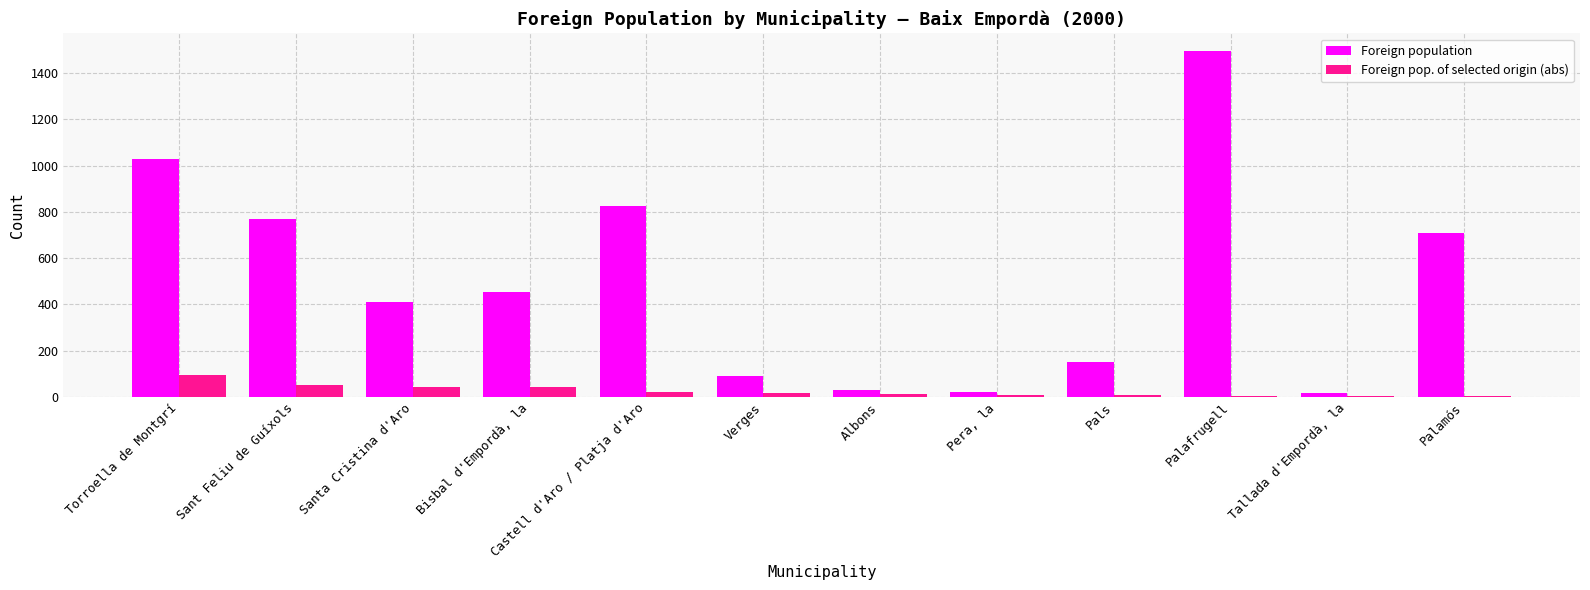

What is the total value across all series at Sant Feliu de Guíxols?

822